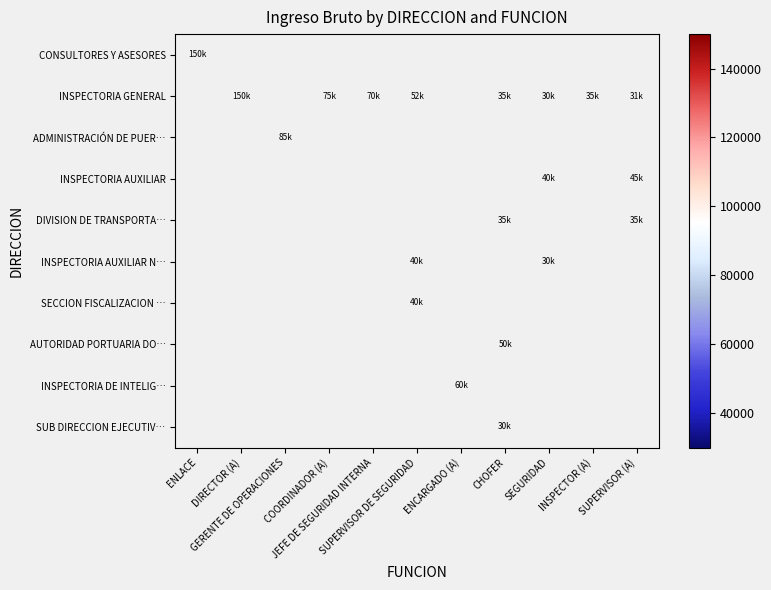

At how many categories does at least one series exceed 72553?

4